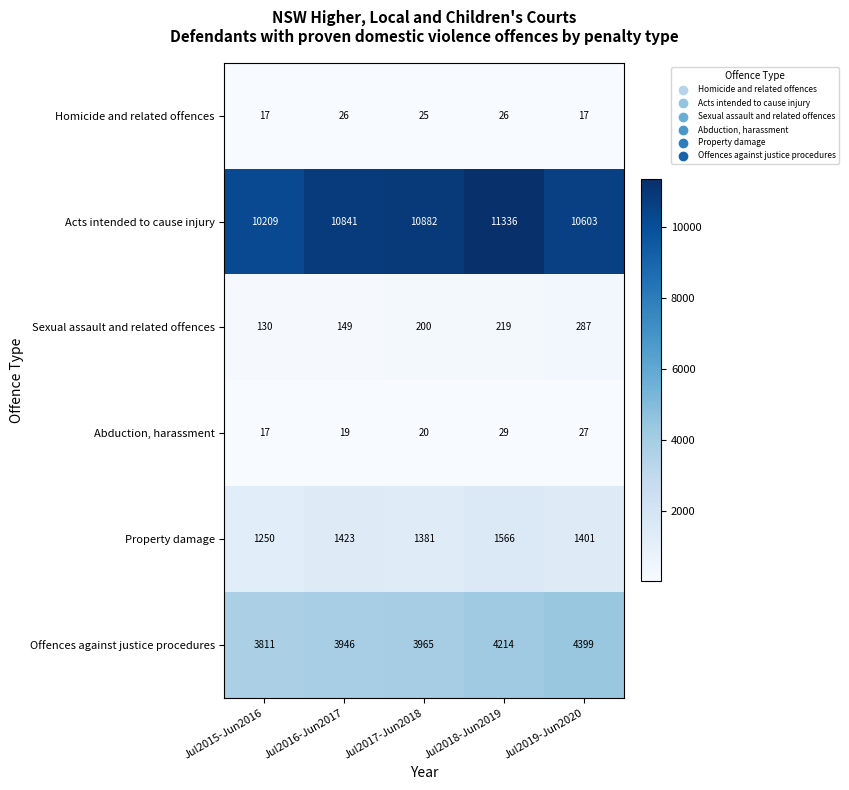

Where is Offences against justice procedures nearest to the value 4105?

Jul2018-Jun2019